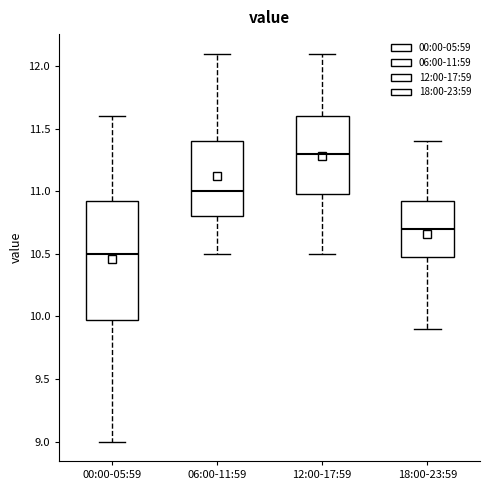

Reading left to right, transcribe this box plot: for each box, give where its median line is, the range the box spans, and where its two whiskers end, as read against the y-axis. The values are not printed on the chart, so give them approximately, as read against the axis.

00:00-05:59: median 10.50, box 10.00 to 10.95, whiskers 9.00 to 11.60
06:00-11:59: median 11.00, box 10.80 to 11.40, whiskers 10.50 to 12.10
12:00-17:59: median 11.30, box 11.00 to 11.60, whiskers 10.50 to 12.10
18:00-23:59: median 10.70, box 10.50 to 10.95, whiskers 9.90 to 11.40